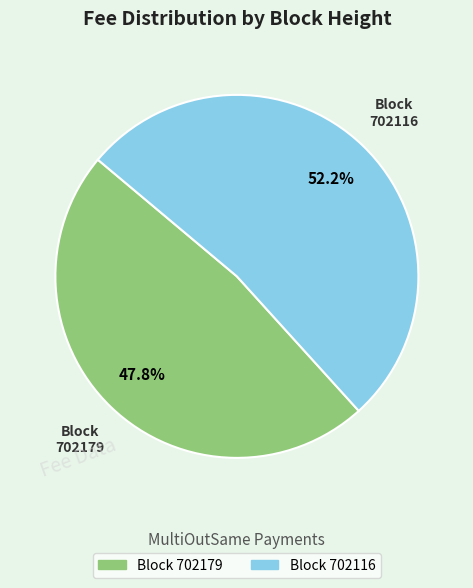

Combined, do Block 702179 and Block 702116 account for over 50%?

Yes